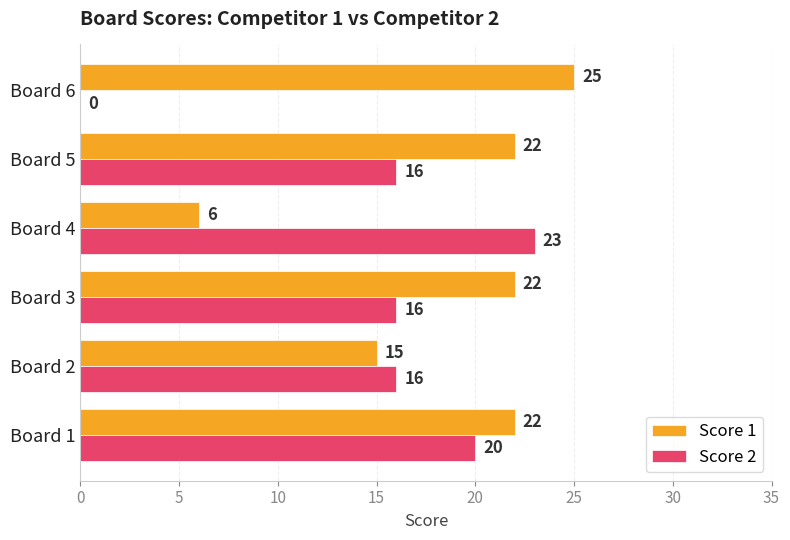

At which category is the sum across all series the highest?

Board 1